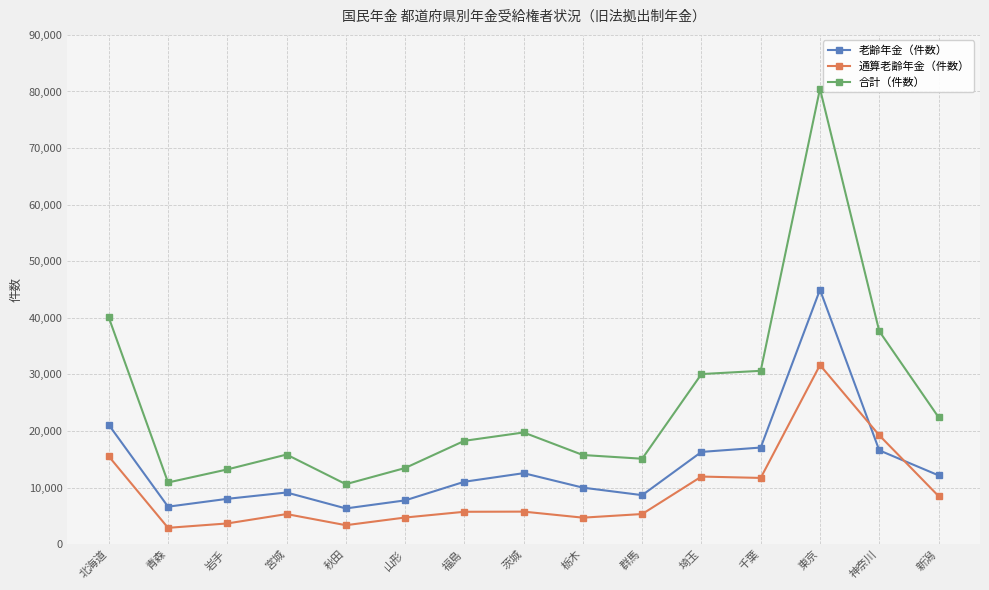

Where is the first local maximum for 通算老齢年金（件数）?

宮城